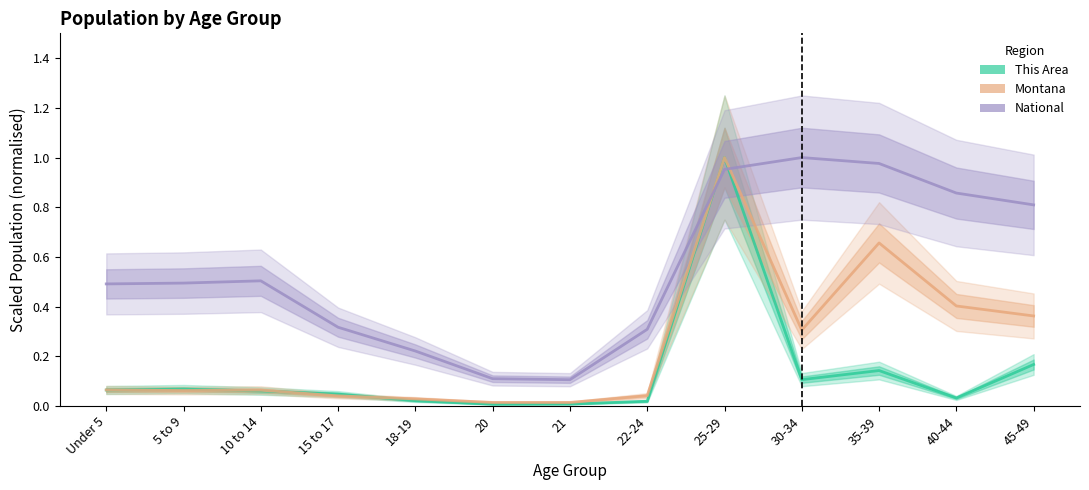

True or false: Montana has a value of 0.1 at 10 to 14.

True